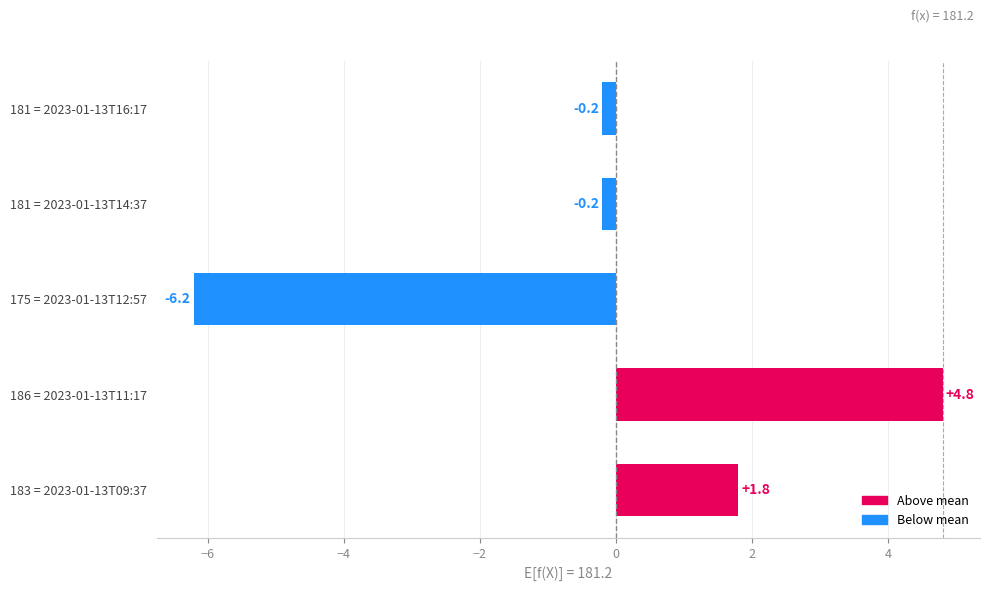

What is the sum of the values at 181 = 2023-01-13T14:37 and 175 = 2023-01-13T12:57?

-6.4